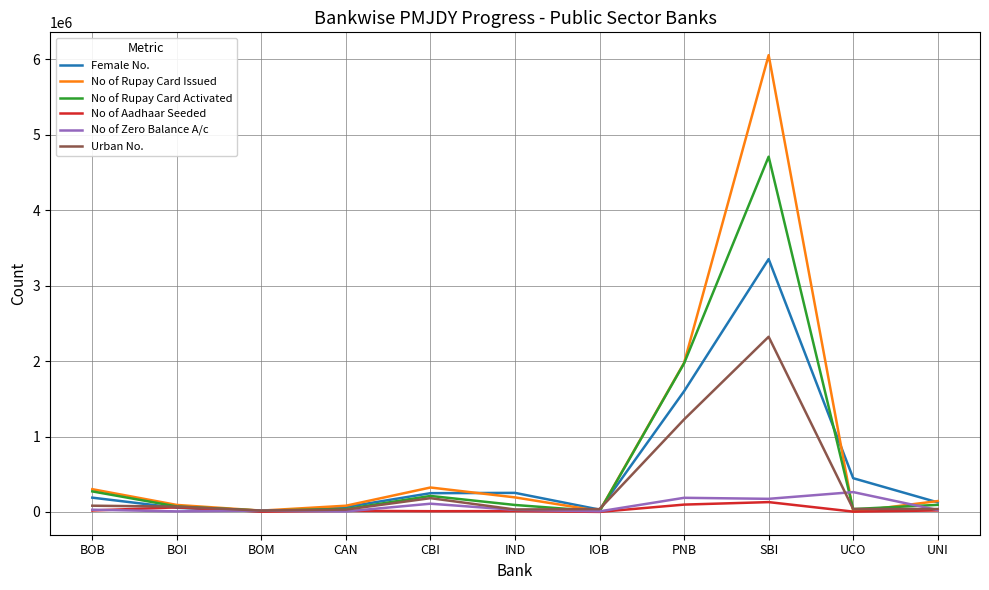

True or false: Female No. has a value of 65170 at CAN.

True